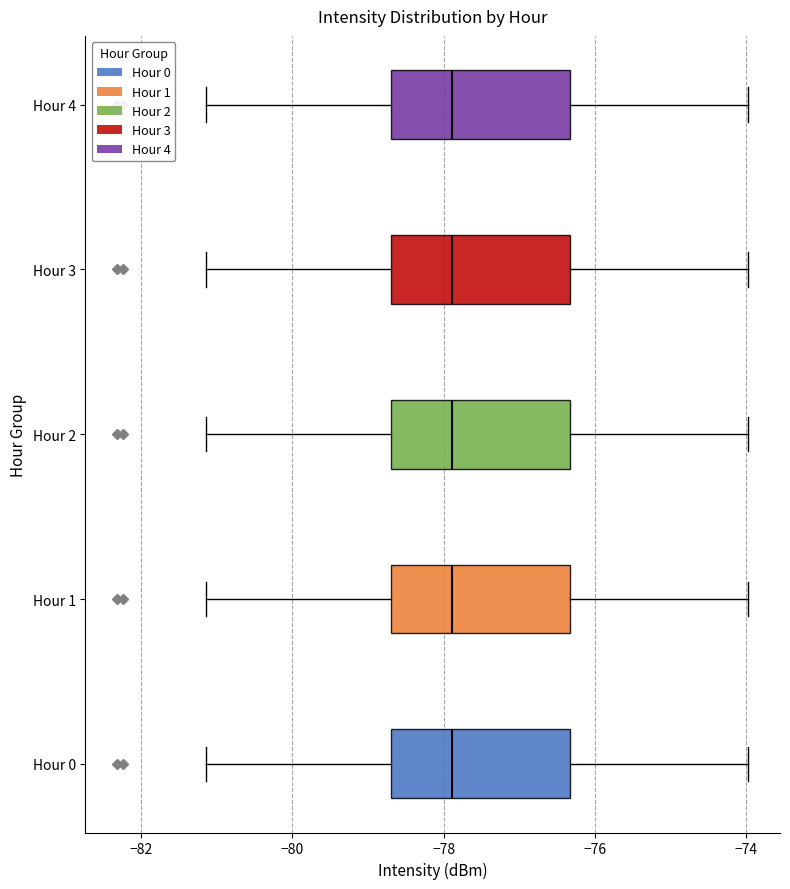

Where is the right edge of the box for Hour 2 on the x-axis? The values are not printed on the chart, so give them approximately, as read against the axis.

-76.4